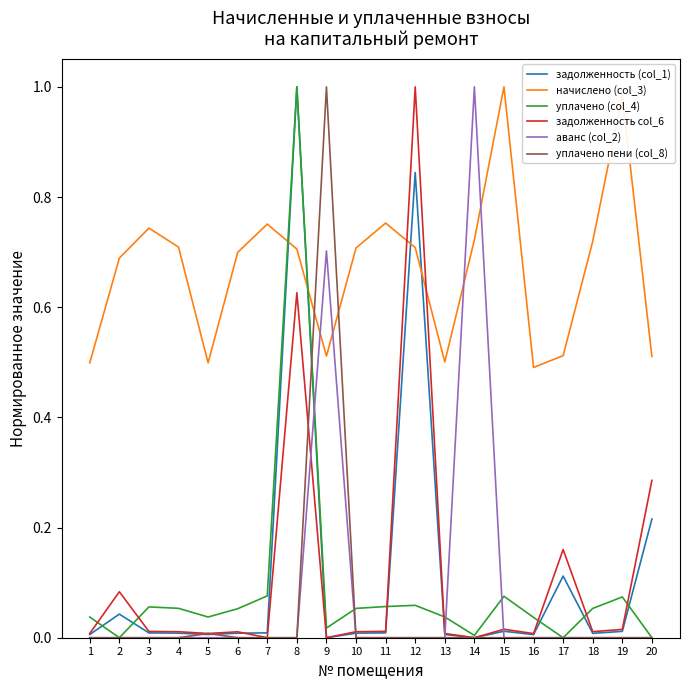

Is the value of уплачено пени (col_8) at 12 greater than the value of уплачено (col_4) at 8?

No